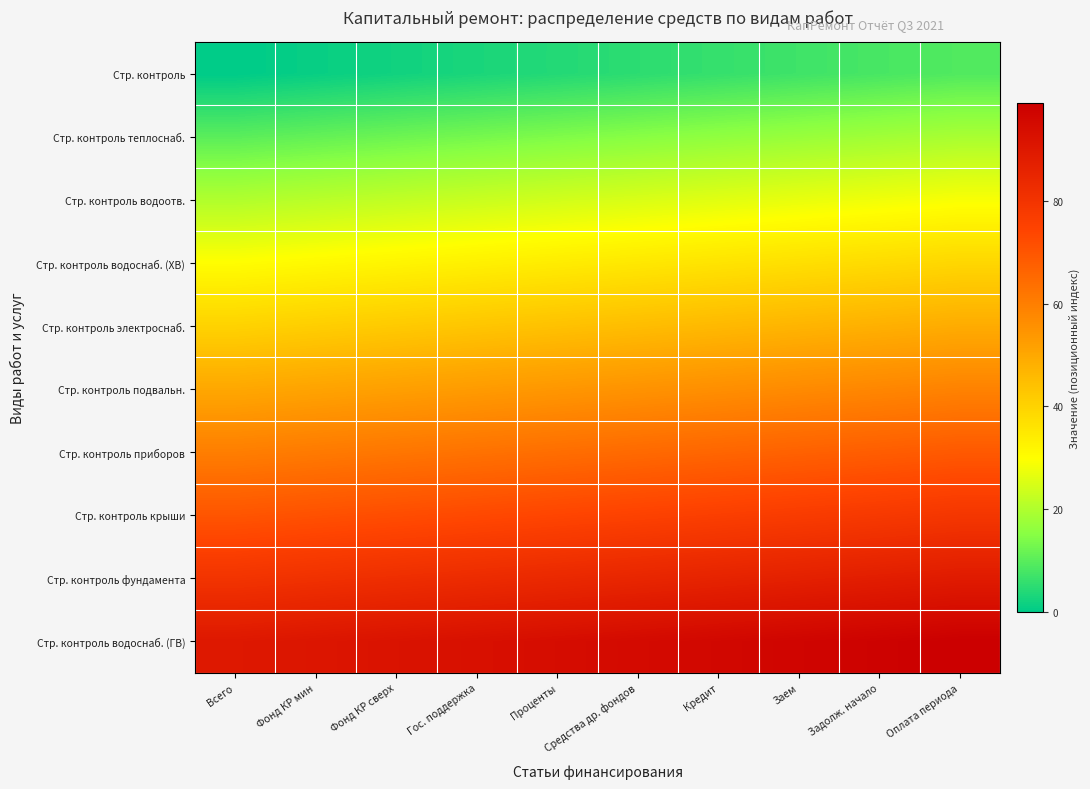

Which series has the largest range (max minus min)?

Стр. контроль